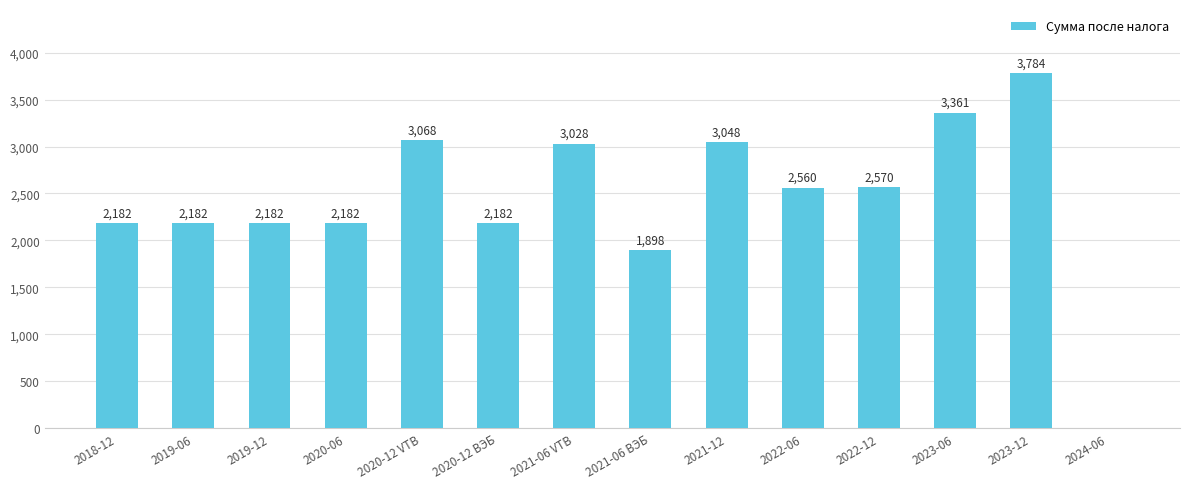

Is it true that the value at 2019-12 is 2181.5?

True